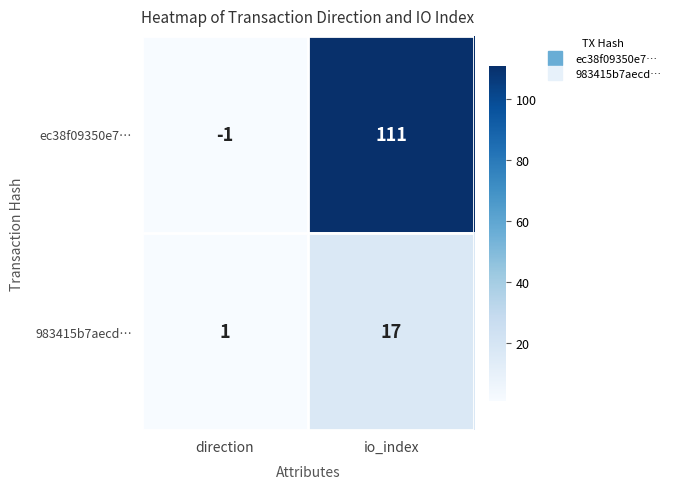

True or false: ec38f09350e7… has a value of 68 at io_index.

False